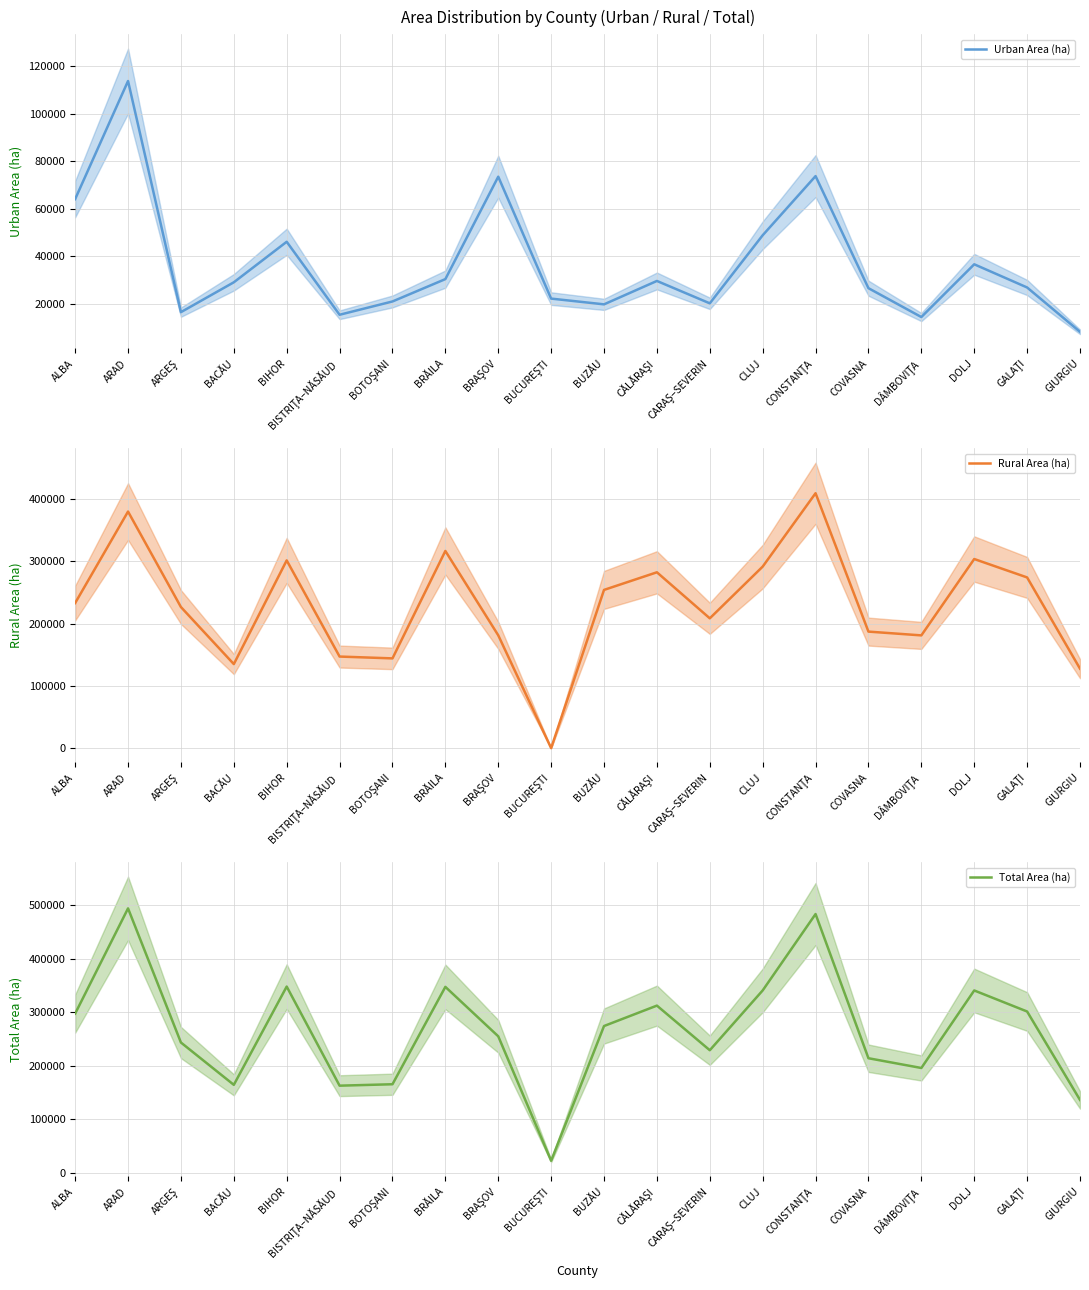

How many lines are shown in the chart?

3